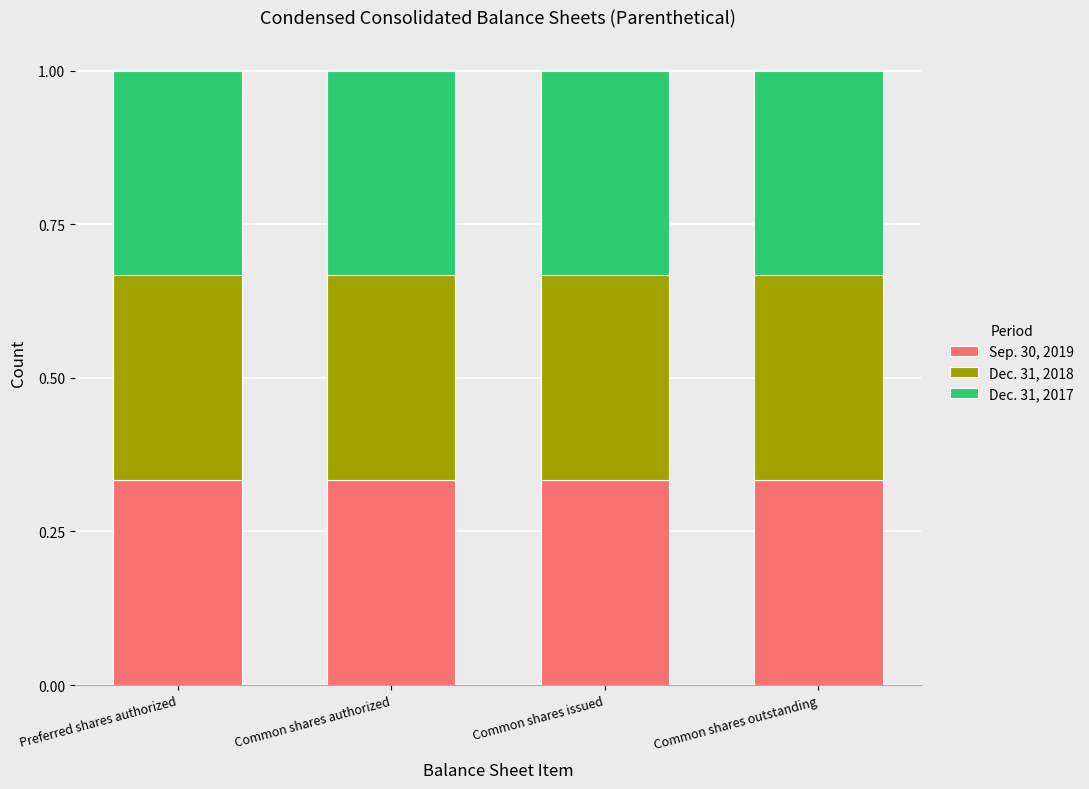

What are all the series names shown in the legend?

Sep. 30, 2019, Dec. 31, 2018, Dec. 31, 2017